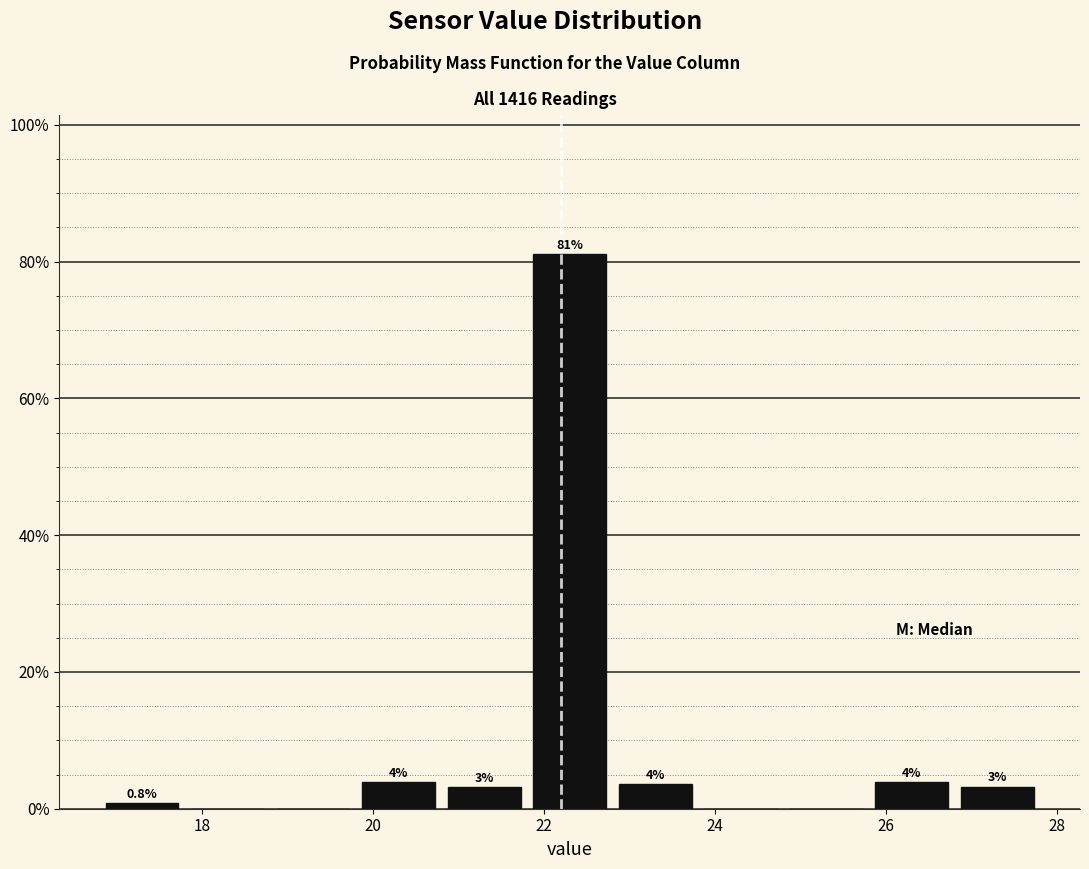

Over which range of the x-axis is the bar tallest?

21.8 to 22.8